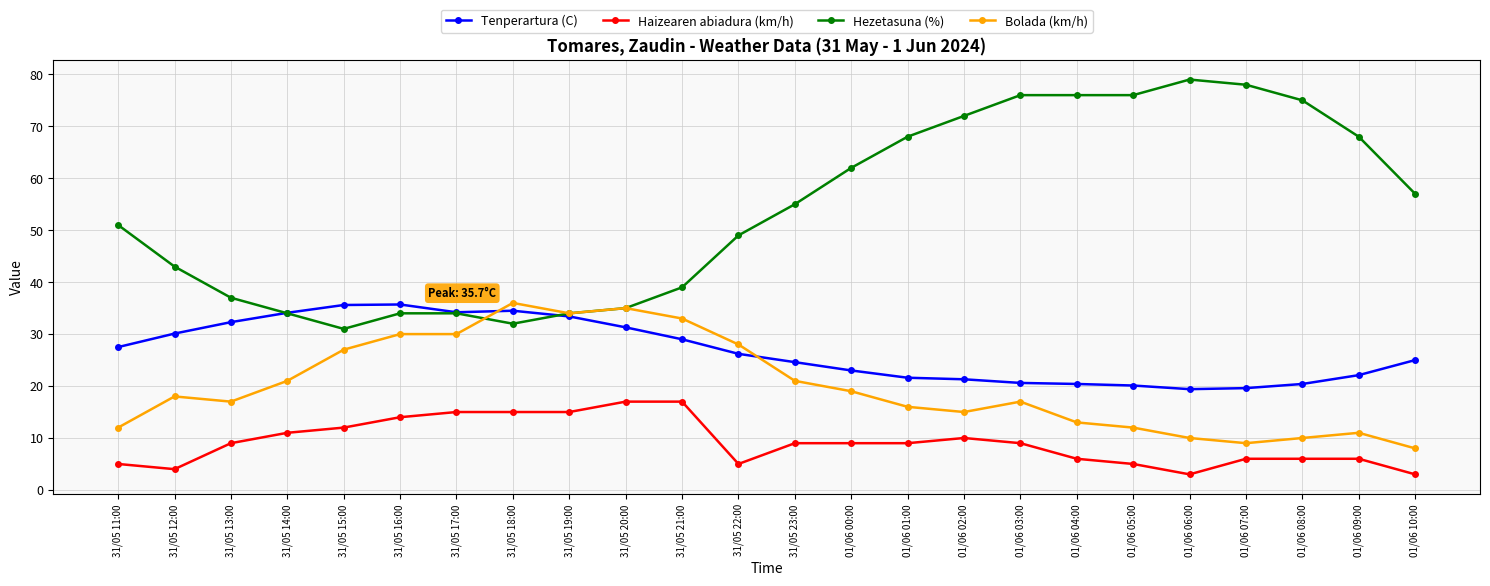

What is the difference between the maximum and second lowest values in the Hezetasuna (%) series?

47.0